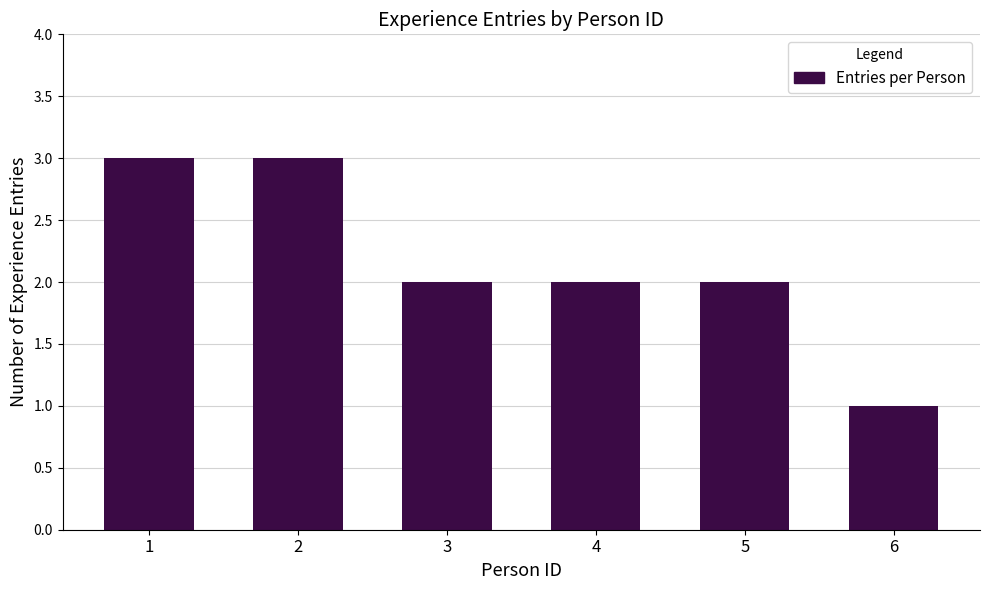

Which label corresponds to the smallest value in the chart?

6